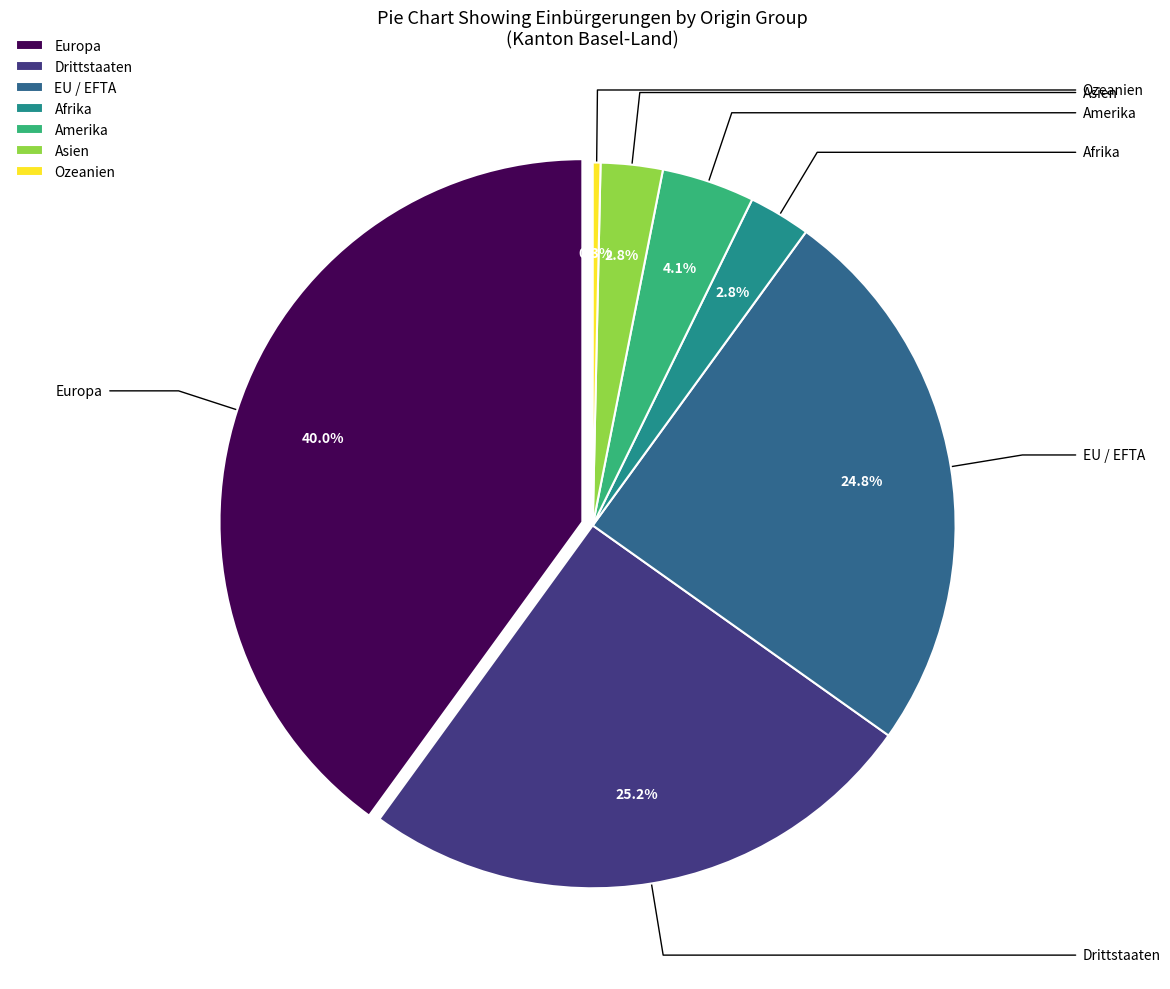

Does Asien account for over 50% of the chart?

No